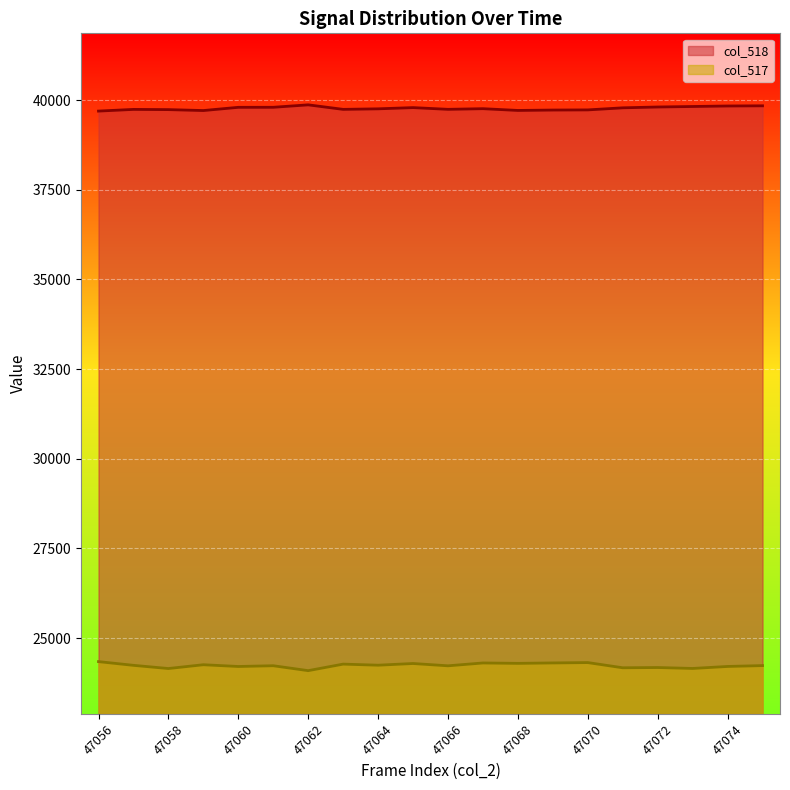

Rank the series by their average value, from lowest to highest.

col_517, col_518